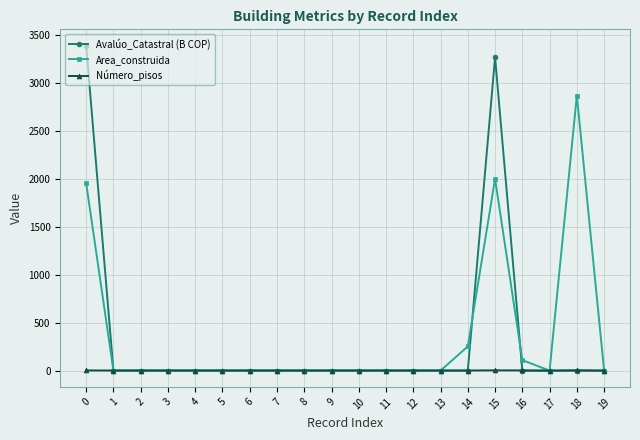

What are all the series names shown in the legend?

Avalúo_Catastral (B COP), Area_construida, Número_pisos